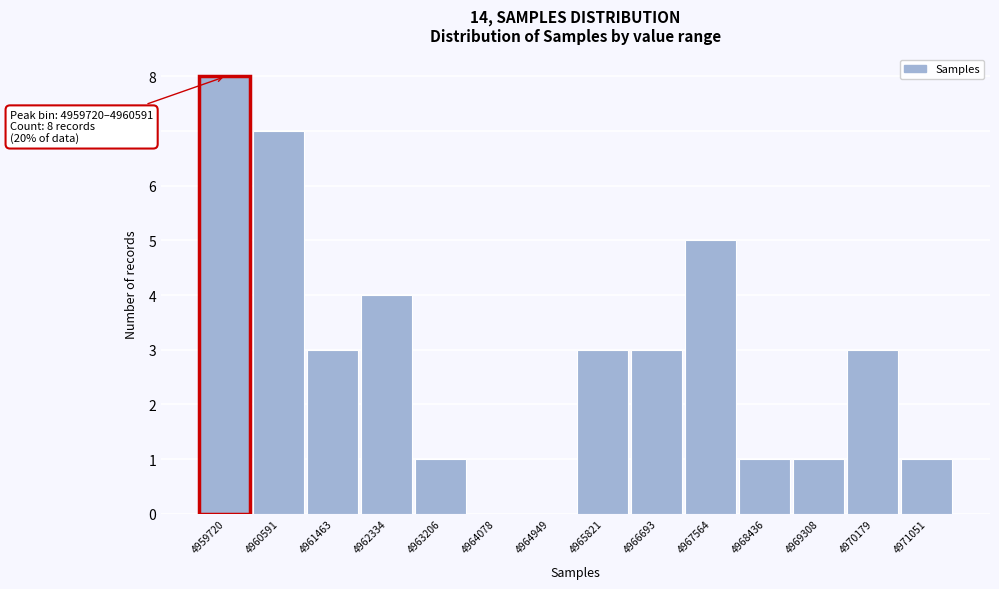

Reading left to right, list all the values displayed in this chart.

4959720=8	4960591=7	4961463=3	4962334=4	4963206=1	4964078=0	4964949=0	4965821=3	4966693=3	4967564=5	4968436=1	4969308=1	4970179=3	4971051=1